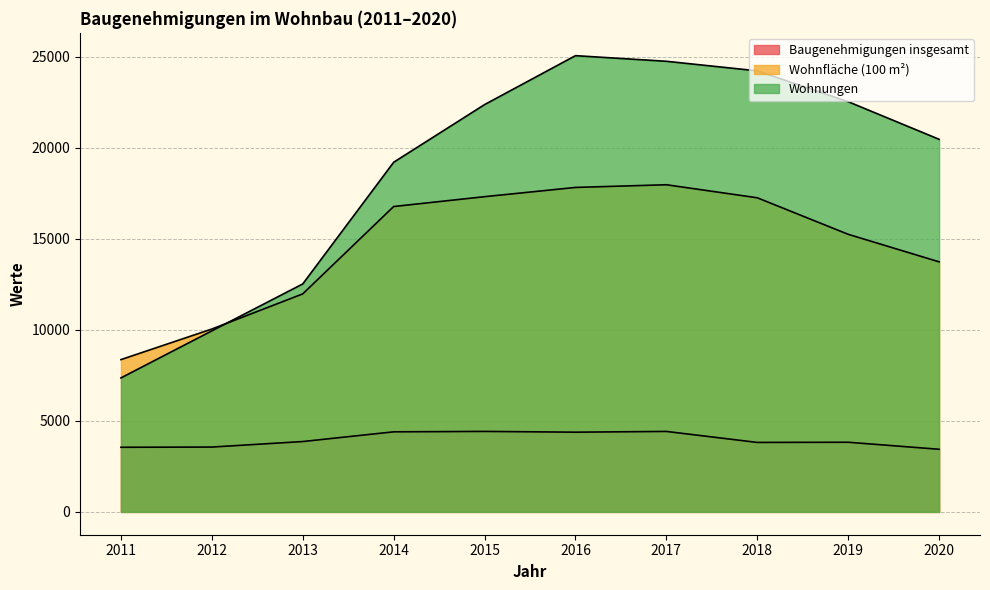

The value of Wohnfläche (100 m²) at 2014 is 27143.8. True or false?

False